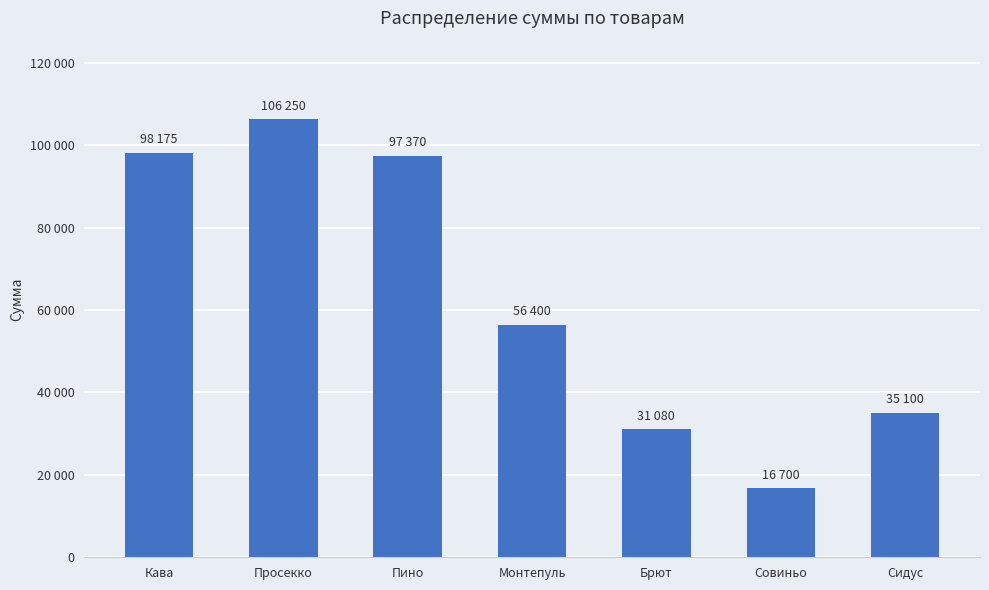

What is the smallest value displayed?

16700